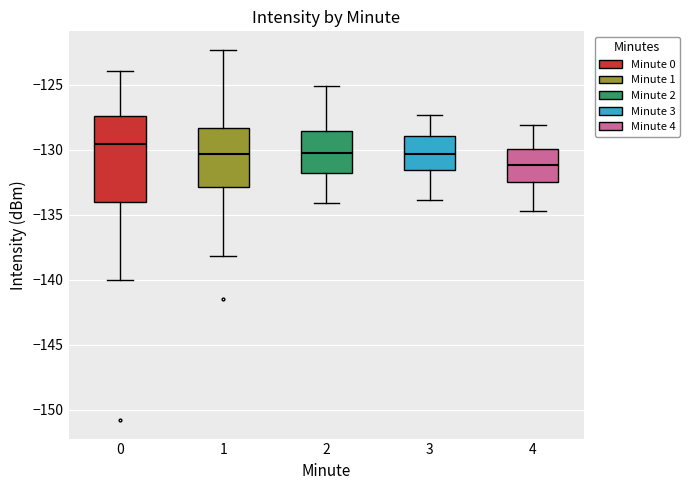

Reading left to right, transcribe this box plot: for each box, give where its median line is, the range the box spans, and where its two whiskers end, as read against the y-axis. The values are not printed on the chart, so give them approximately, as read against the axis.

0: median -129.5, box -134.0 to -127.5, whiskers -140.0 to -124.0
1: median -130.5, box -133.0 to -128.5, whiskers -138.0 to -122.5
2: median -130.0, box -131.5 to -128.5, whiskers -134.0 to -125.0
3: median -130.5, box -131.5 to -129.0, whiskers -134.0 to -127.5
4: median -131.0, box -132.5 to -130.0, whiskers -134.5 to -128.0